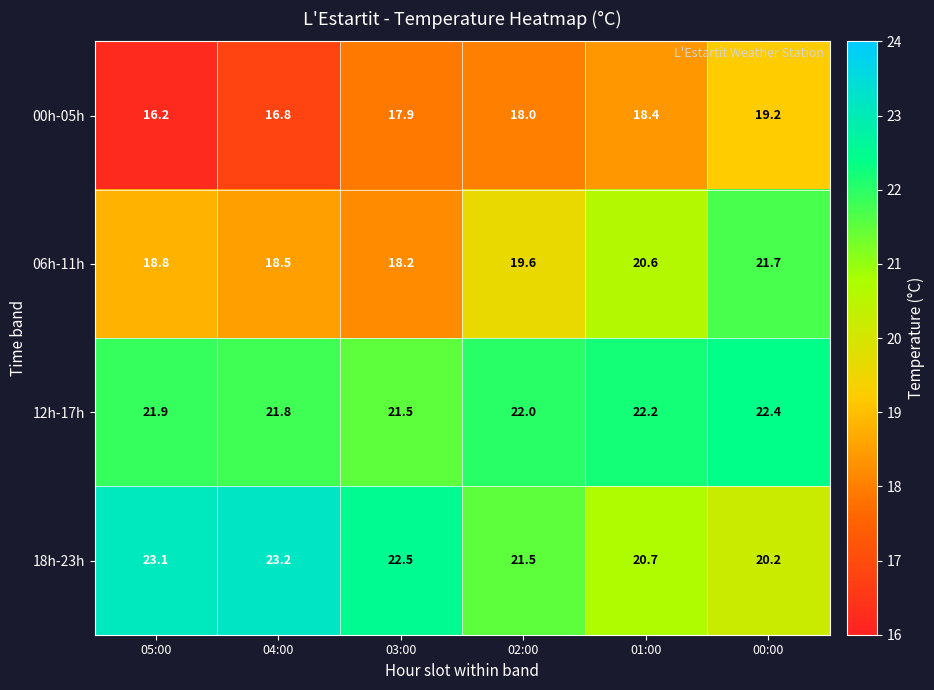

Which series has the widest spread of values?

06h-11h